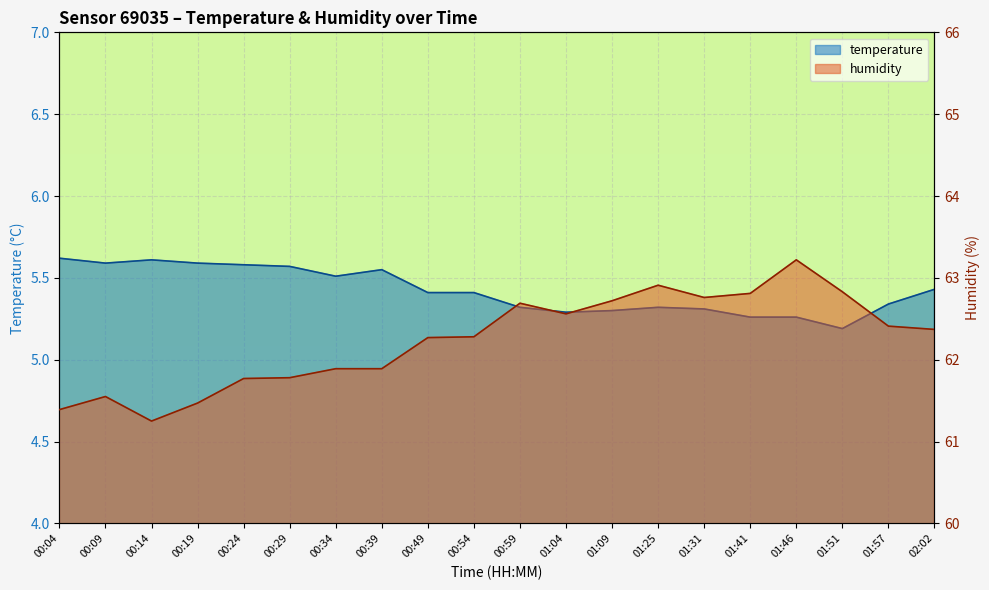

The humidity series shows 61.8 at 00:24. True or false?

True